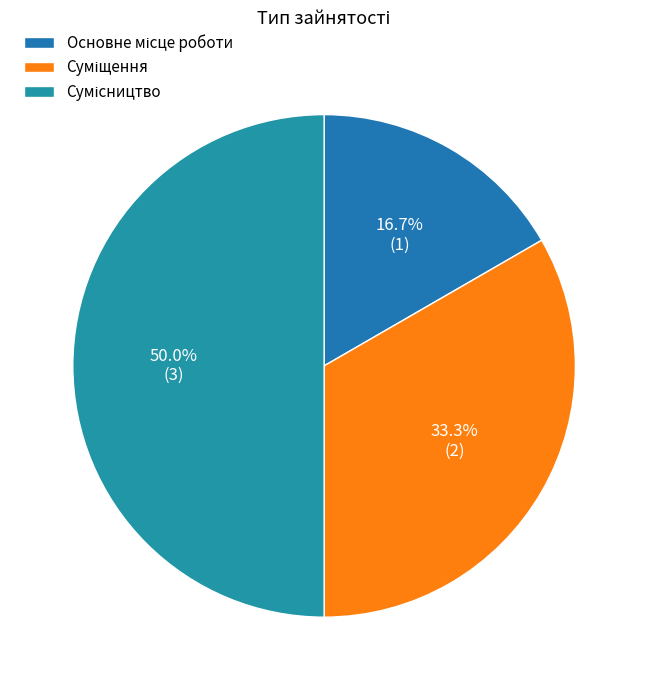

Count the number of slices in the pie.

3